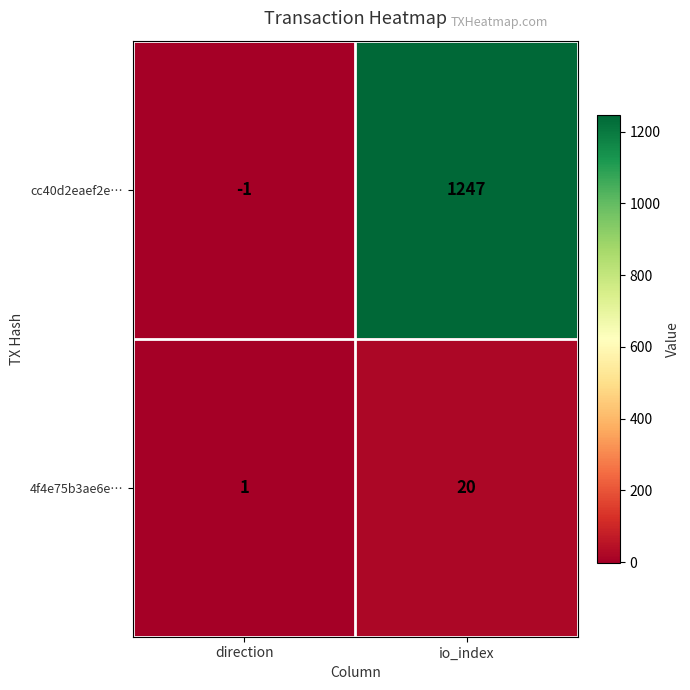

Reading right to left, list all the values displayed in this chart.

cc40d2eaef2e…: io_index=1247	direction=-1
4f4e75b3ae6e…: io_index=20	direction=1